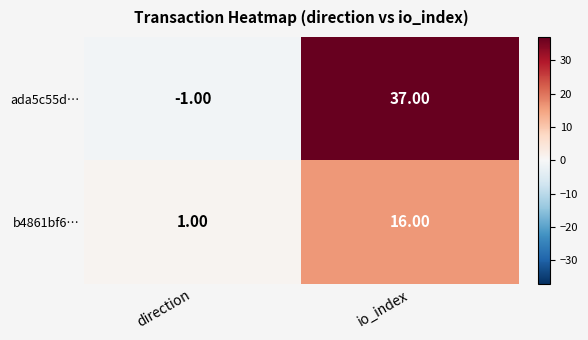

Which category has the lowest value in the b4861bf6… series?

direction